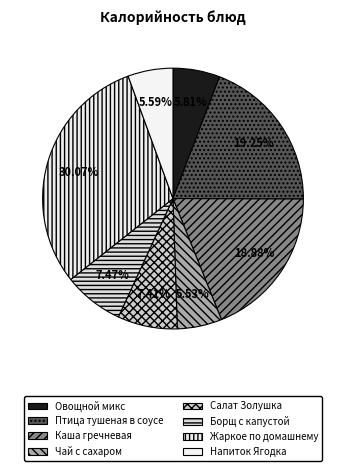

Is Каша гречневая the majority of the pie?

No